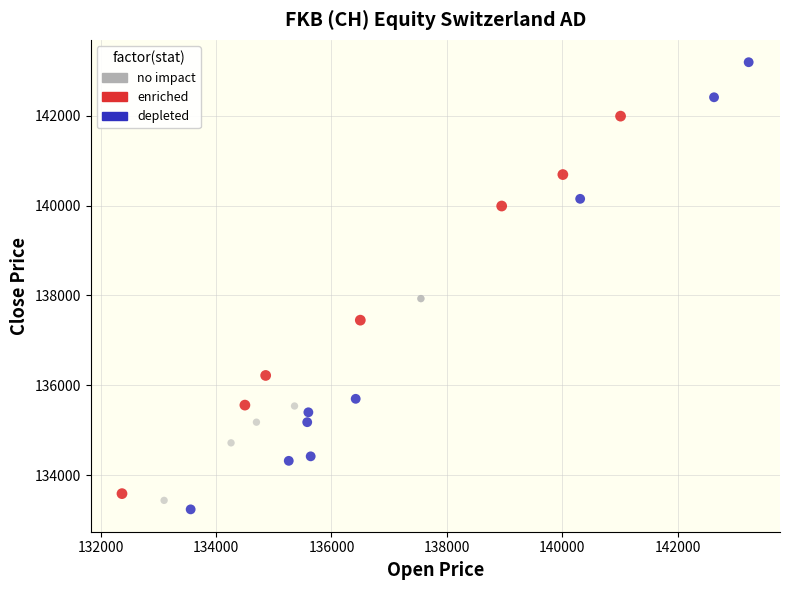

Which series contains the highest Y value?

depleted